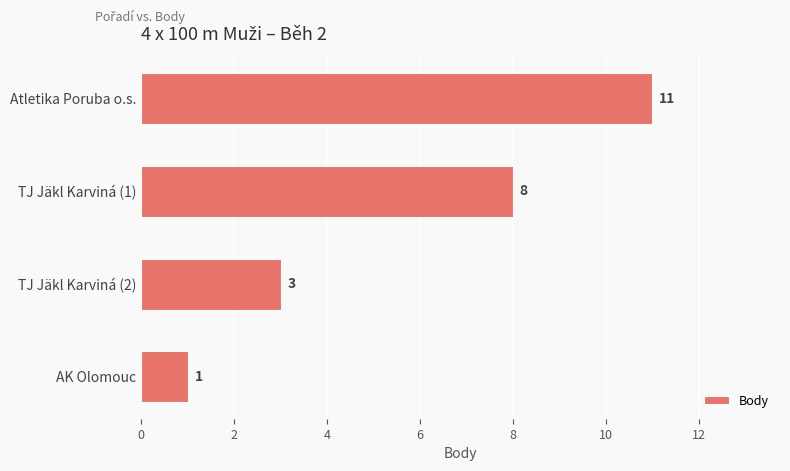

What is the greatest value displayed?

11